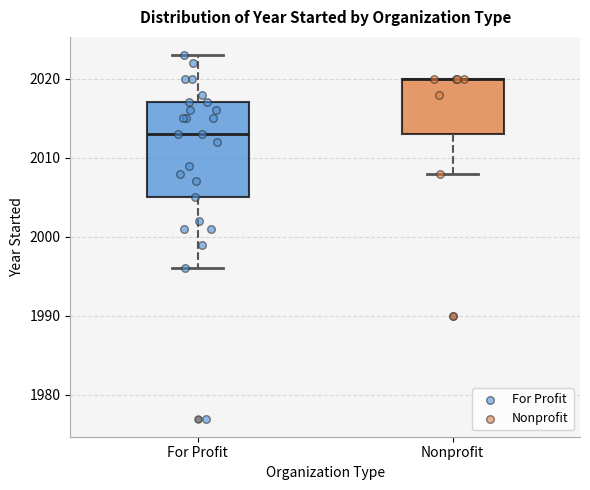

Reading left to right, read every box against the y-axis: the position of its median line, the range the box covers, and the ends of its whiskers. The values are not printed on the chart, so give them approximately, as read against the axis.

For Profit: median 2013, box 2005 to 2017, whiskers 1996 to 2023
Nonprofit: median 2020 (drawn on the box's upper edge), box 2013 to 2020, whiskers 2008 to 2020